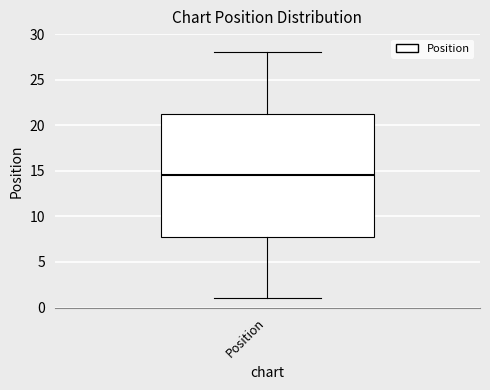

Read this box plot against the y-axis: the position of the median line, the range covered by the box, and the ends of both whiskers. The values are not printed on the chart, so give them approximately, as read against the axis.

median 14.5, box 8.0 to 21.5, whiskers 1.0 to 28.0